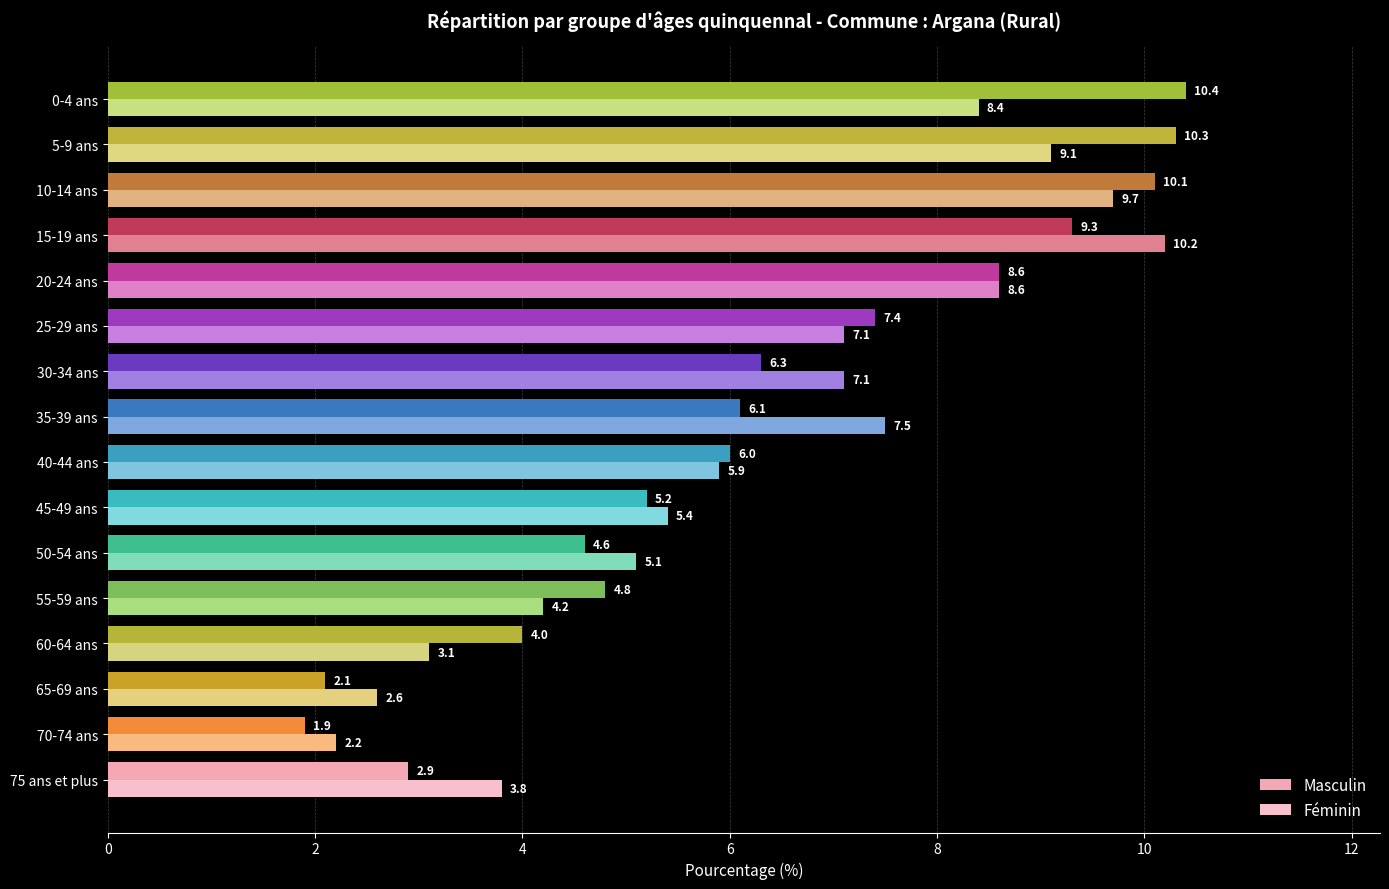

What is the sum of all Féminin values?

100.0